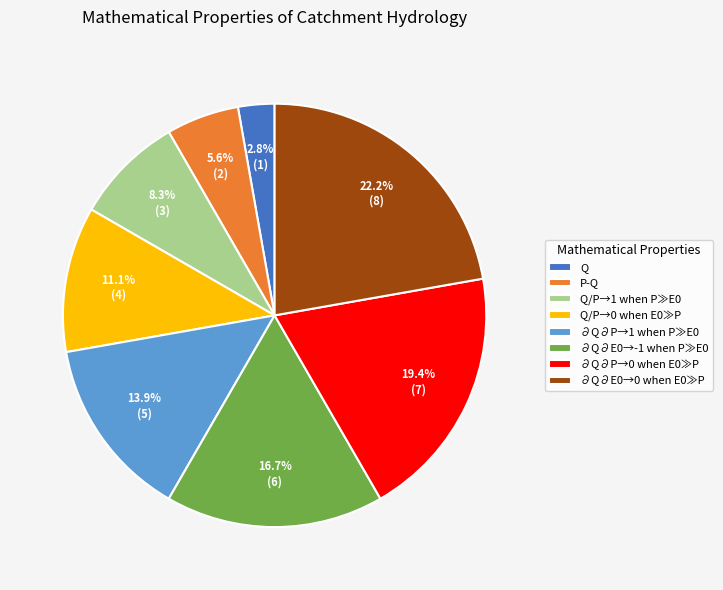

Which has a higher value, Q/P→1 when P≫E0 or ∂Q∂P→1 when P≫E0?

∂Q∂P→1 when P≫E0